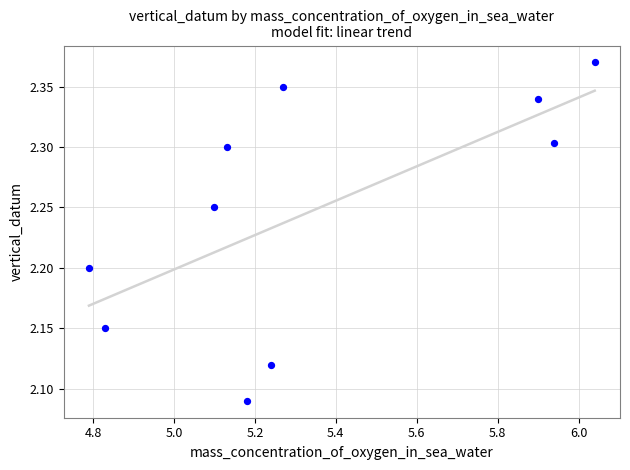

What is the range of X values (max minus min)?

1.2